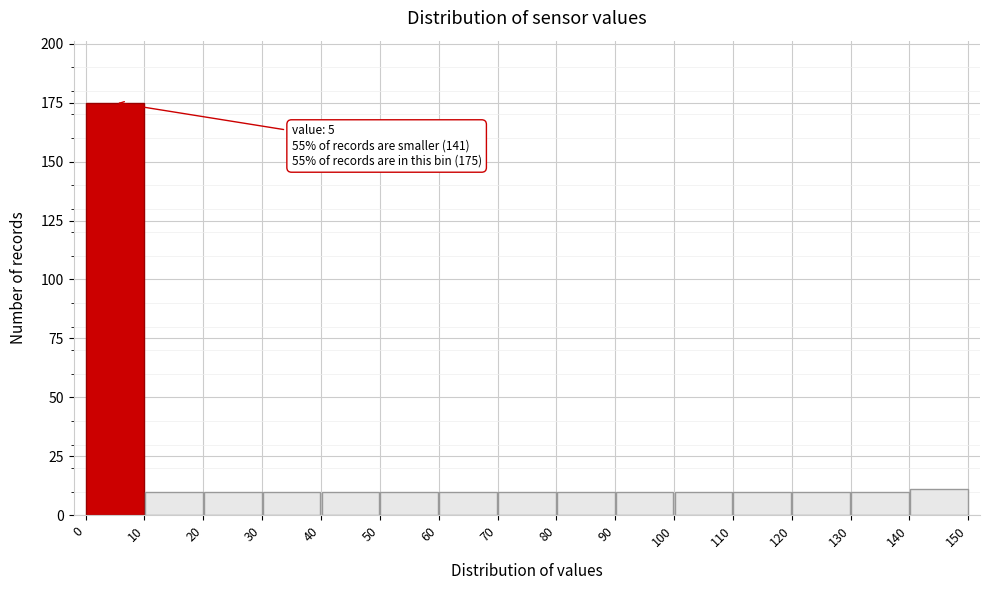

Which range on the x-axis has the tallest bar?

0 to 10